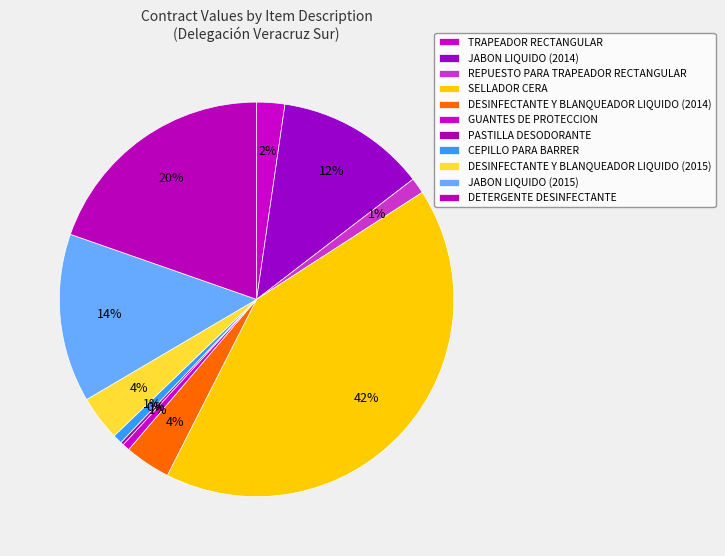

Between CEPILLO PARA BARRER and DESINFECTANTE Y BLANQUEADOR LIQUIDO (2014), which is larger?

DESINFECTANTE Y BLANQUEADOR LIQUIDO (2014)